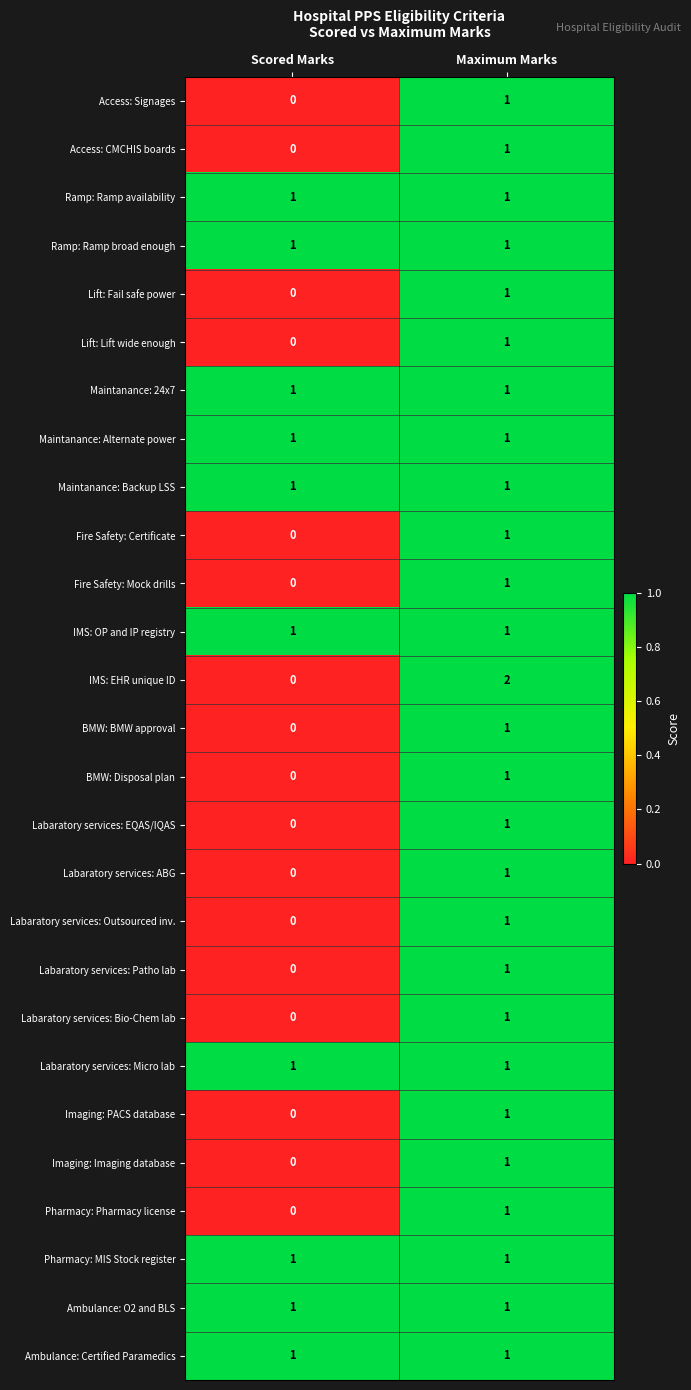

Count the number of data series in this chart.

27